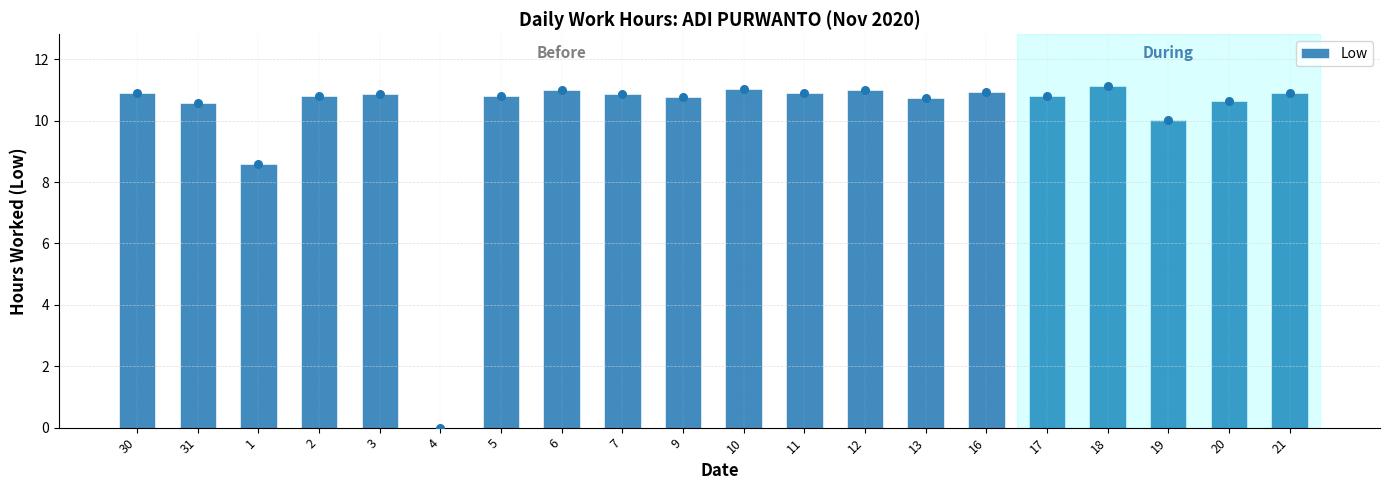

Which has a higher value, 1 or 6?

6